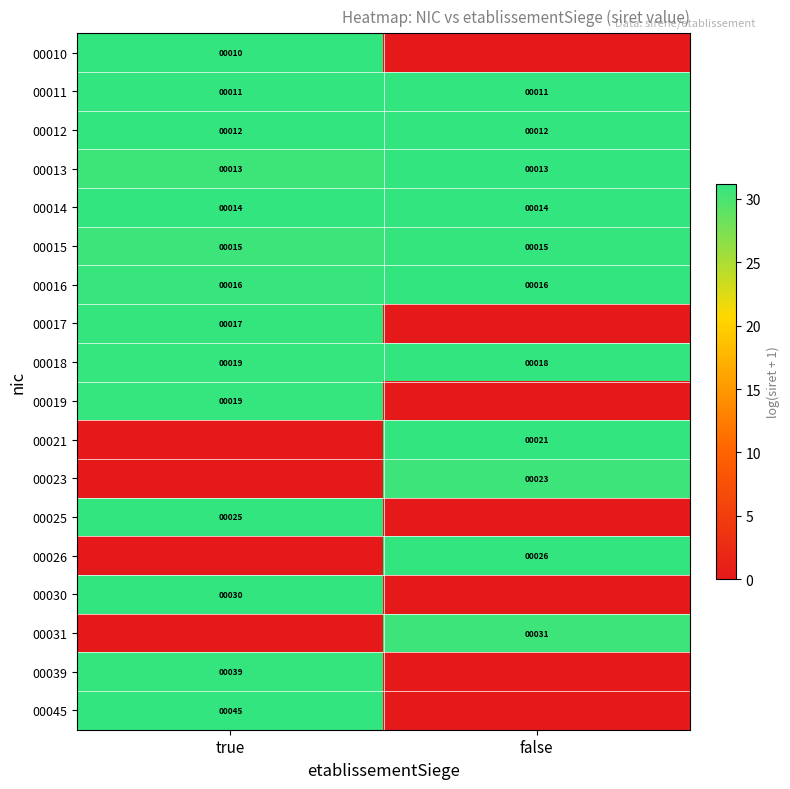

How many data points does each series have?

2